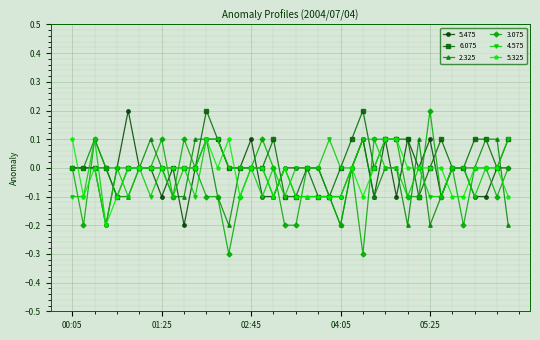

How many categories are shown in the chart?

40